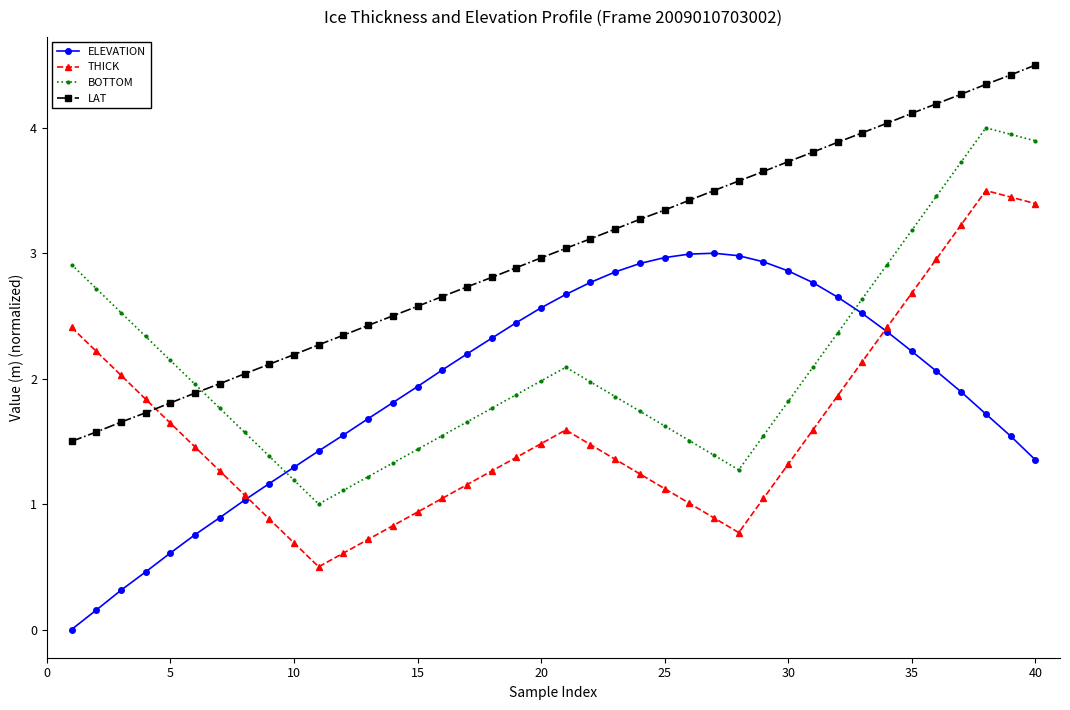

What is the maximum value for BOTTOM?

4.0